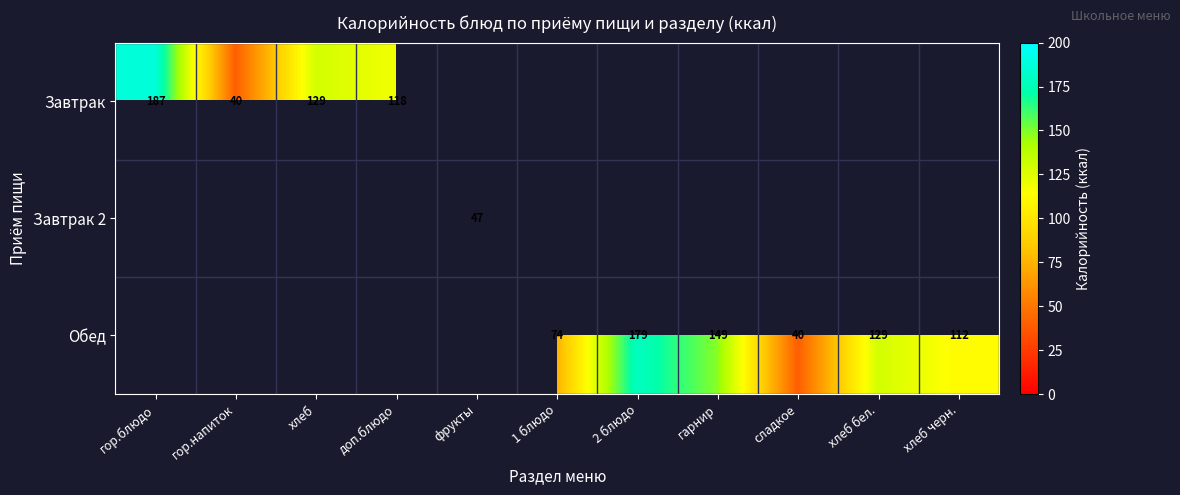

Is it true that Завтрак 2 equals 47.0 at фрукты?

True